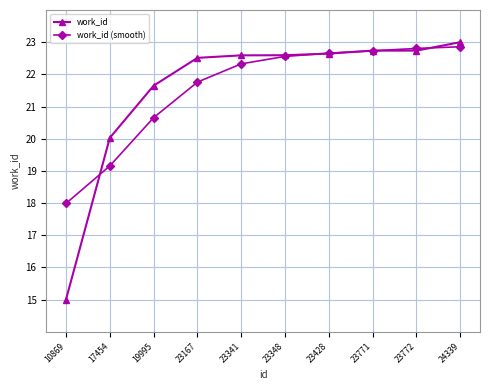

How many data points does each series have?

10